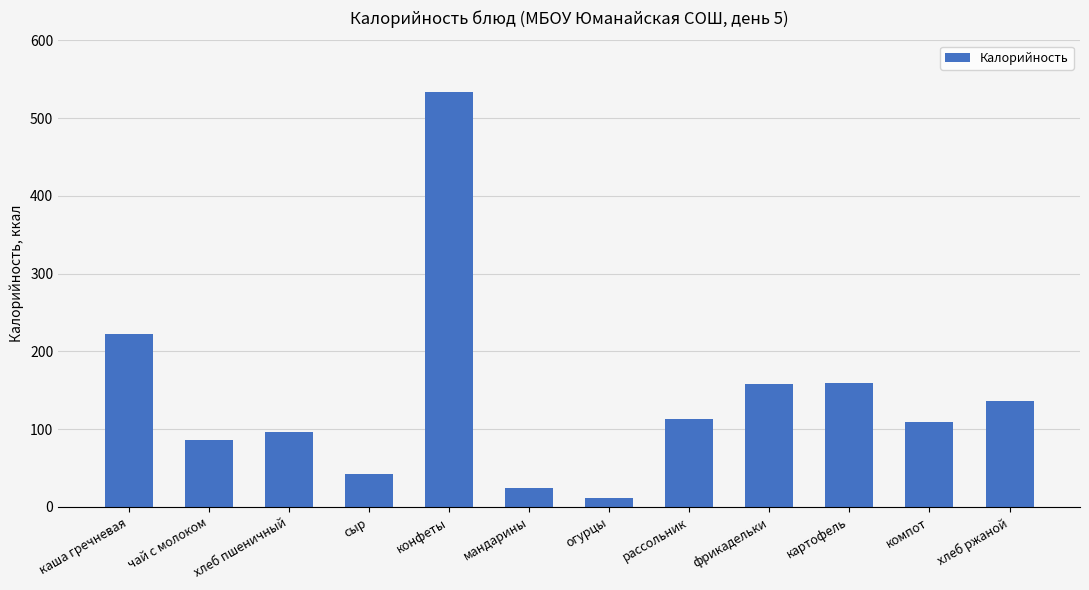

Are the bars grouped side by side (vs. stacked)?

No